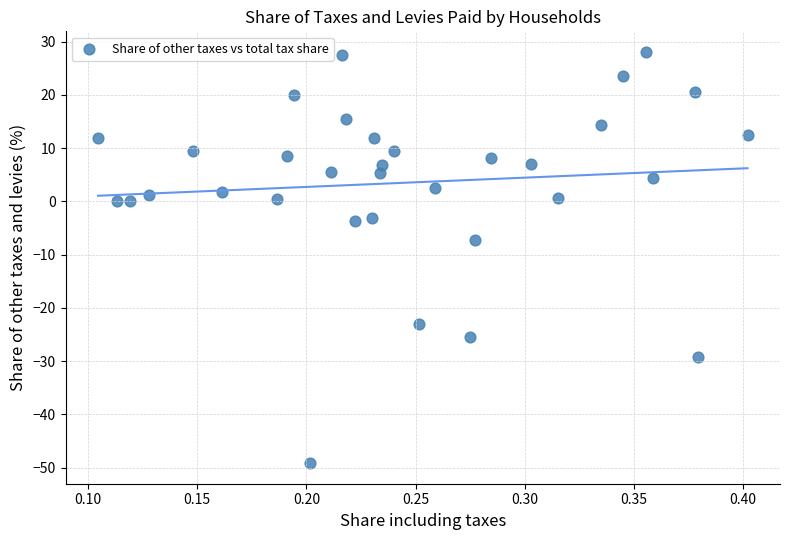

What Y value in the scatter plot is closest to -10?

-7.4